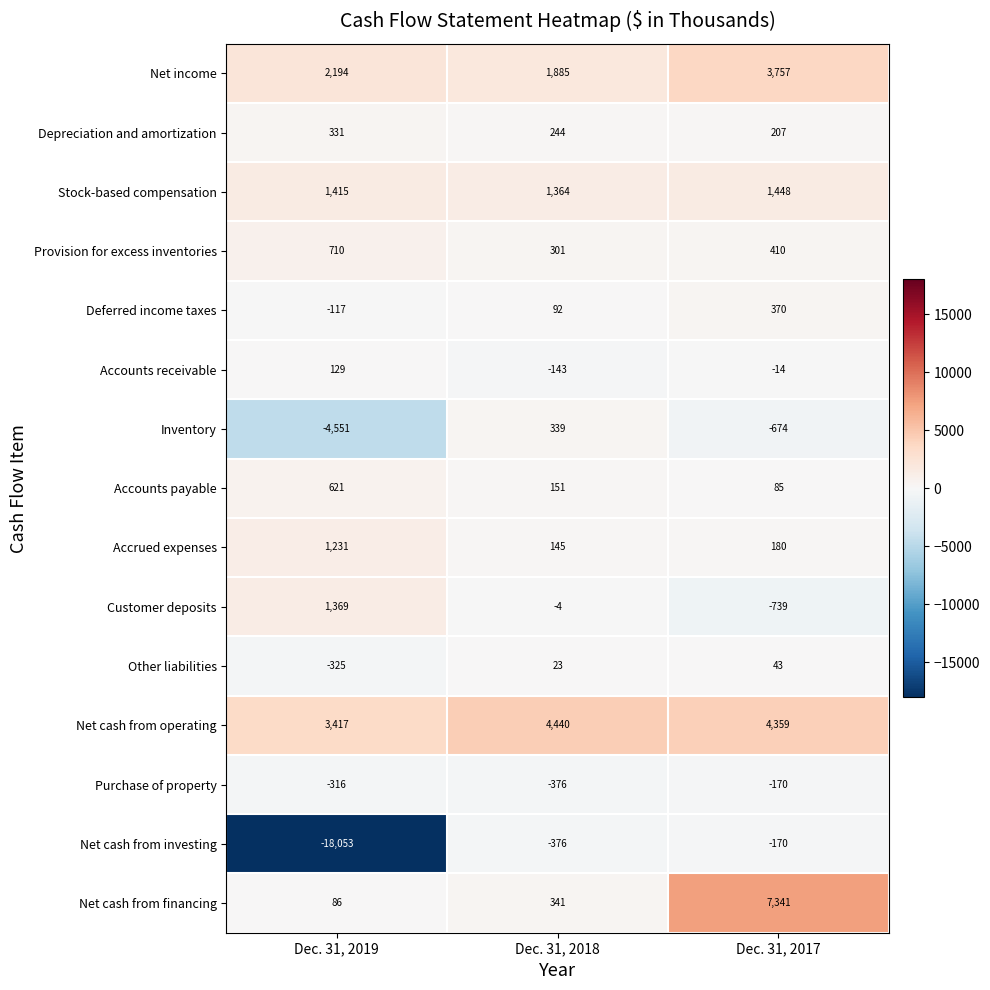

How many Accounts payable values are between 85 and 621?

3